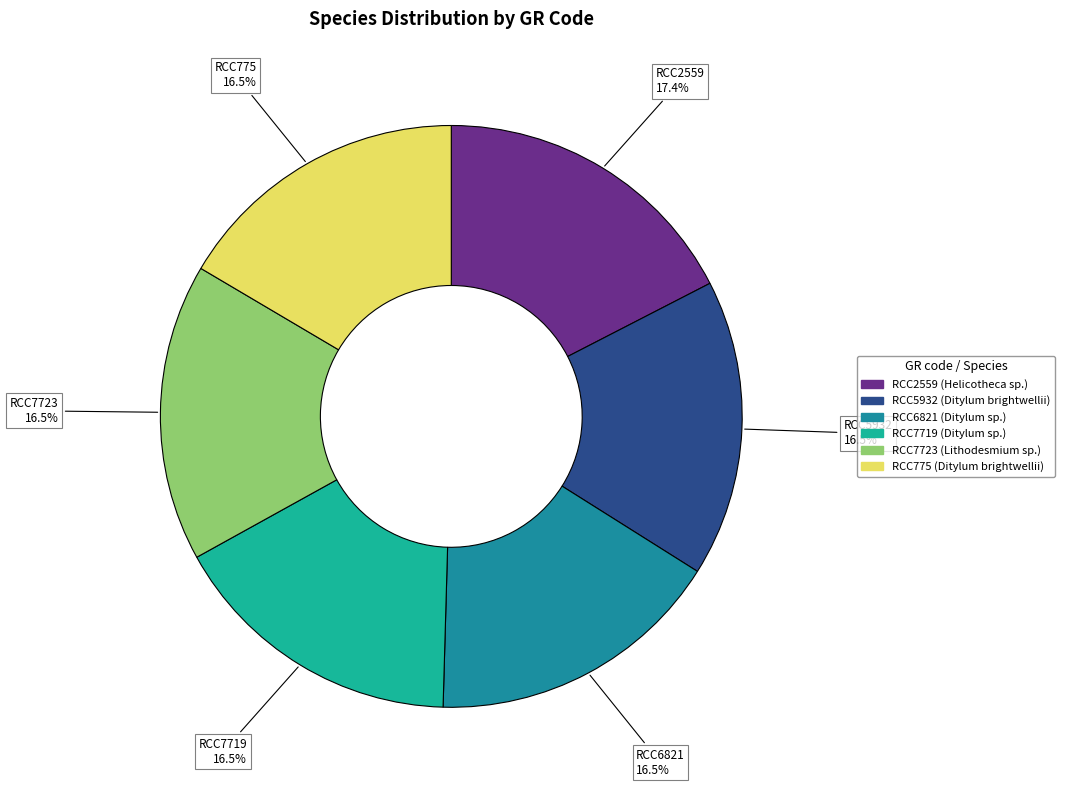

To the nearest percent, what is the average slice percentage?

17%